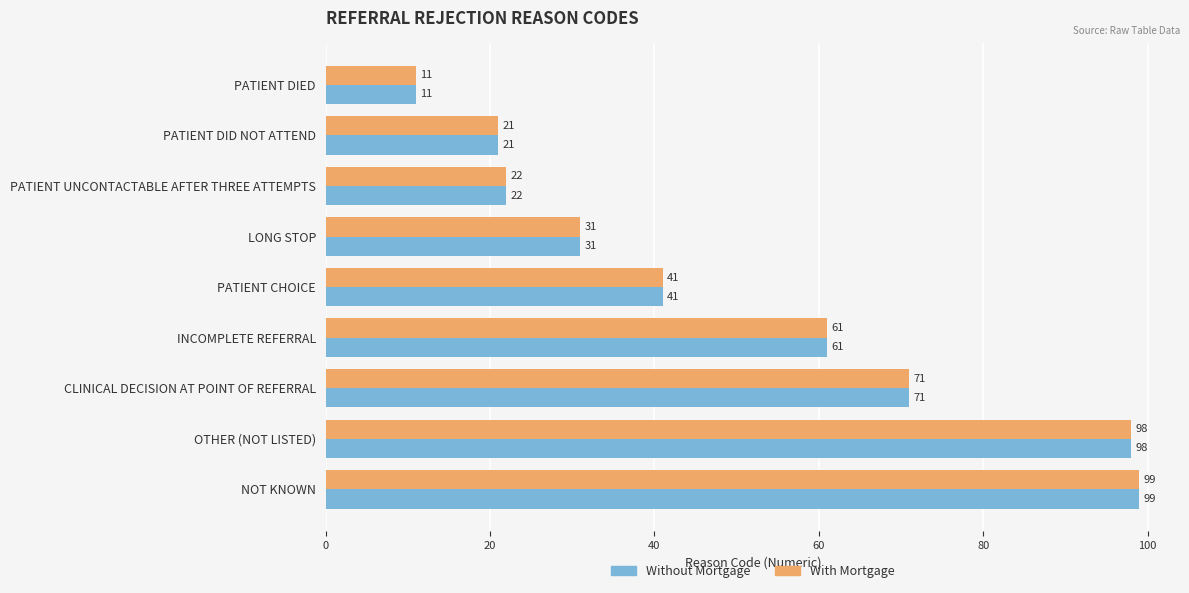

What are all the series names shown in the legend?

Without Mortgage, With Mortgage